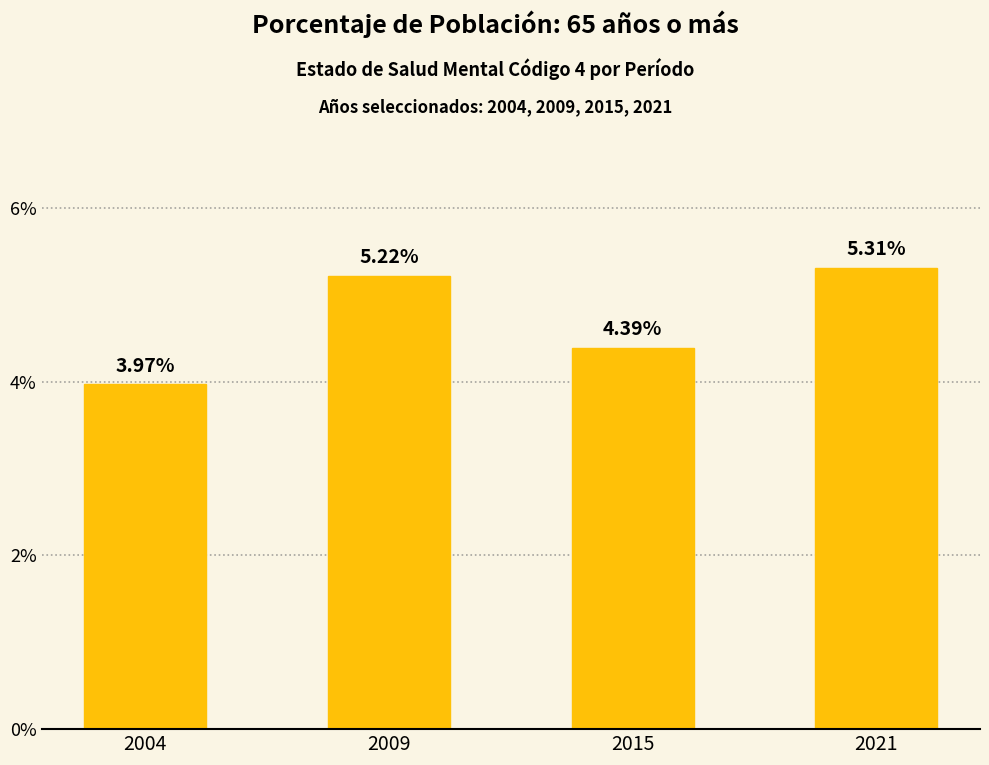

At which category does the chart reach its peak across all series?

2021